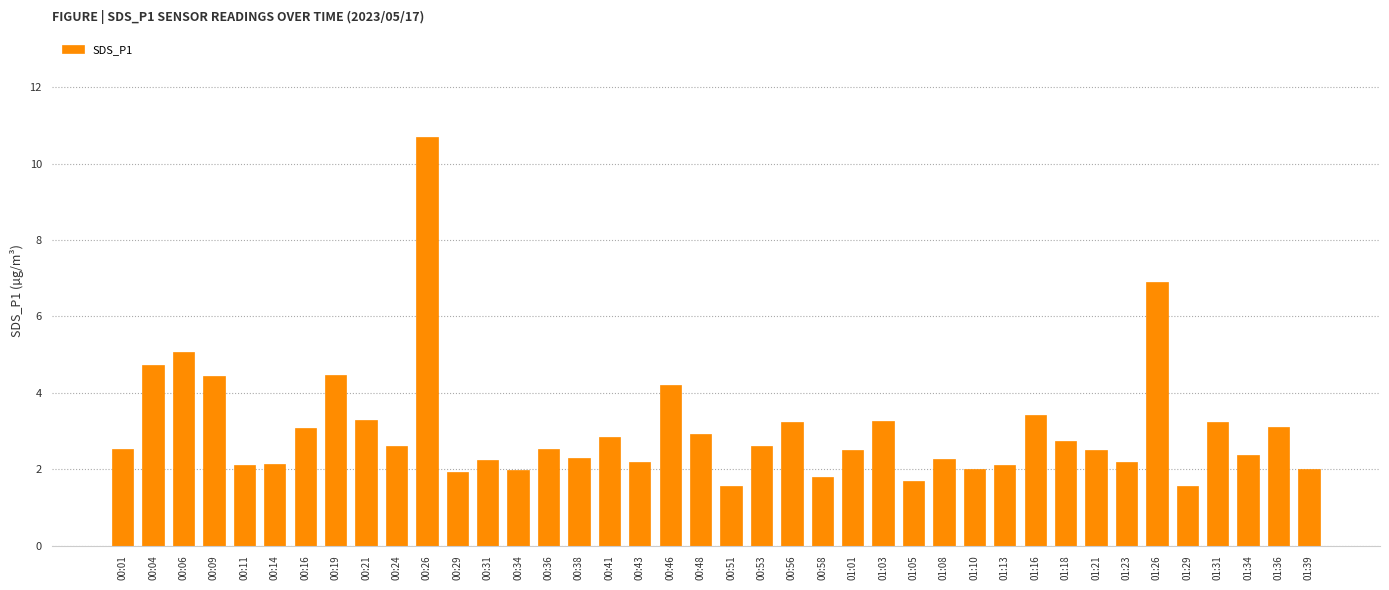

What is the greatest value displayed?

10.7